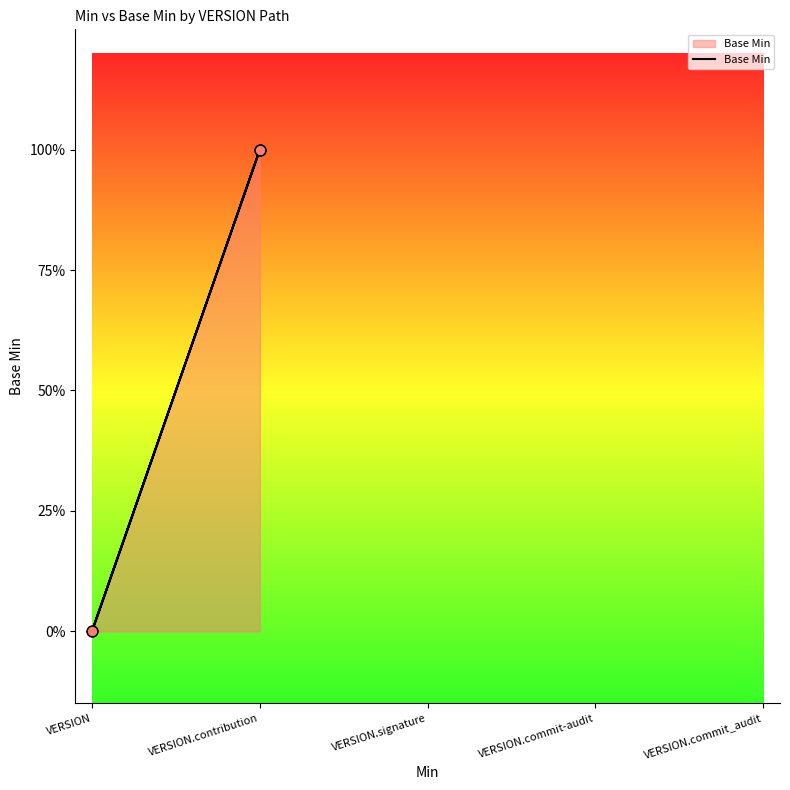

Between VERSION.signature and VERSION.commit-audit, which is larger?

VERSION.commit-audit